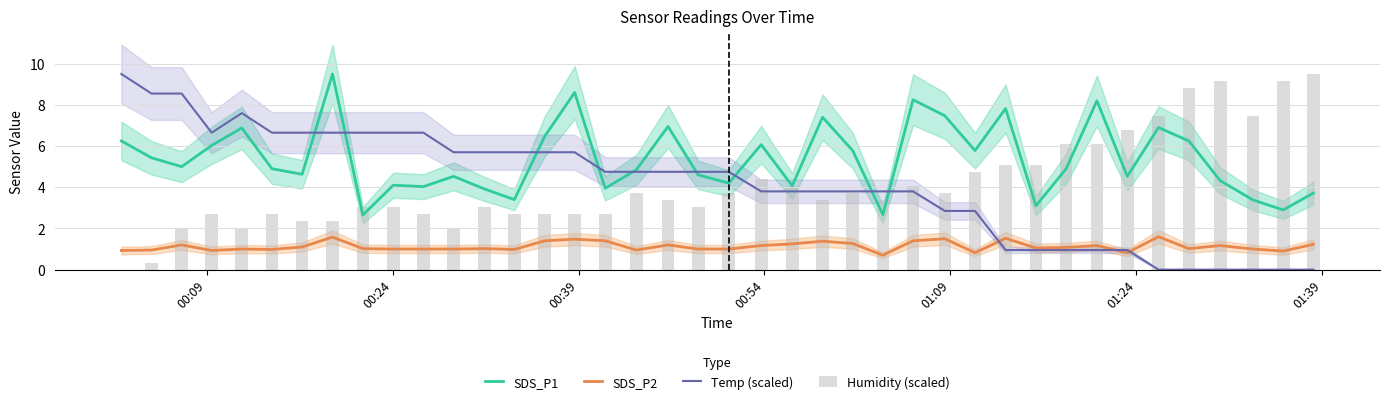

What is the minimum value for SDS_P2?

0.7